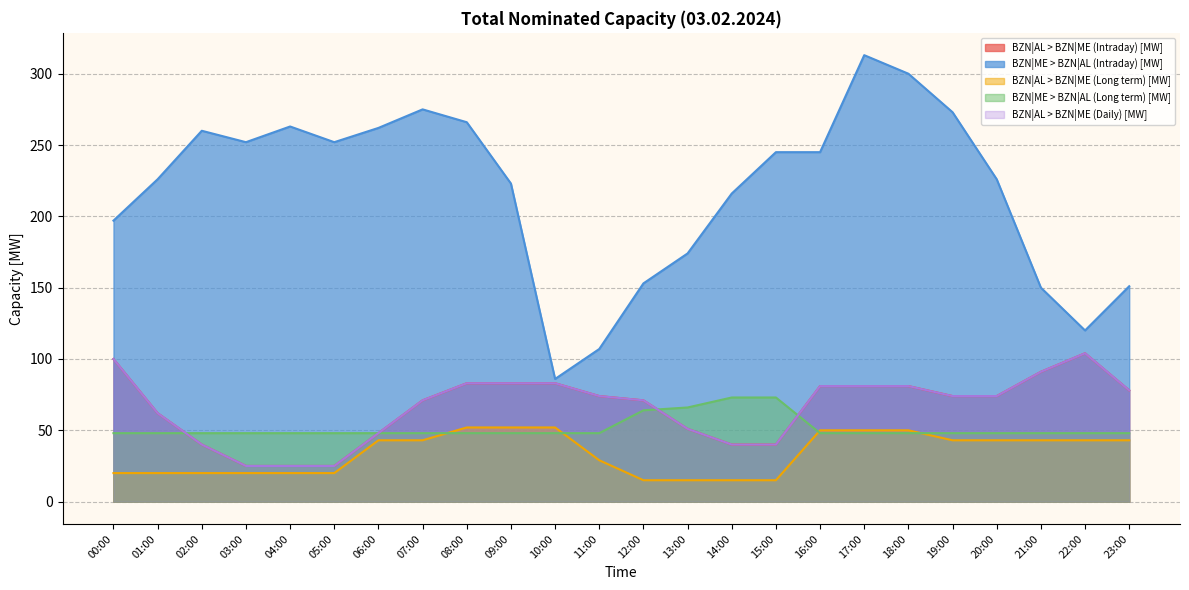

What is the label of the 20th point from the right?

04:00